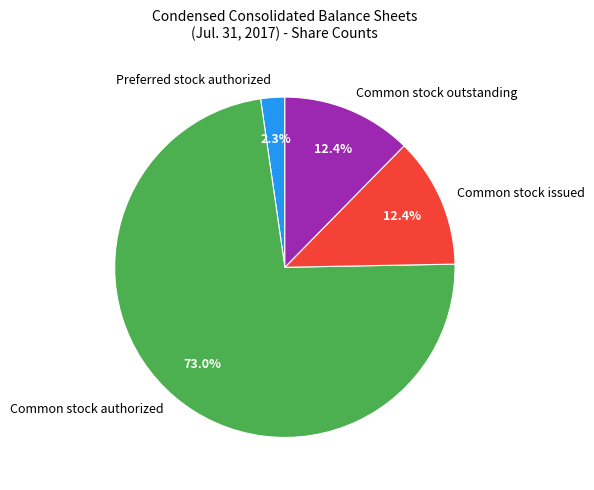

What is the ratio of the value at Common stock authorized to the value at Common stock issued?

5.9